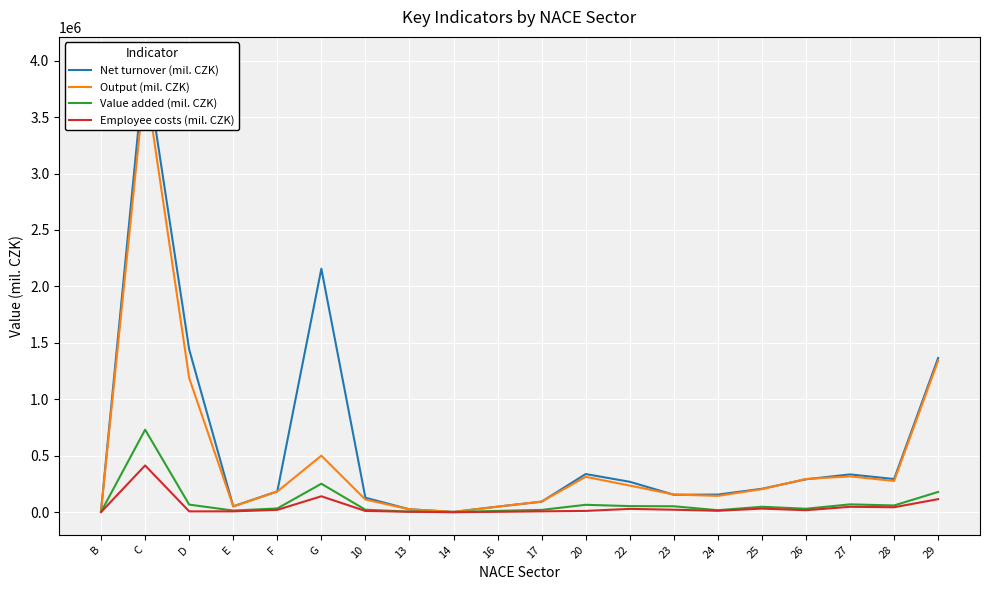

Reading left to right, transcribe all the data shown in this chart.

Net turnover (mil. CZK): B=15808.0	C=4009600.1	D=1441686.2	E=52771.4	F=185123.9	G=2156890.3	10=129148.3	13=26368.6	14=3878.8	16=50156.8	17=94207.0	20=338732.7	22=270295.1	23=155285.7	24=157005.7	25=208309.0	26=292174.3	27=335535.6	28=294661.1	29=1366597.8
Output (mil. CZK): B=14133.5	C=3836037.2	D=1188807.6	E=51944.2	F=184046.1	G=501396.2	10=112901.8	13=26703.9	14=3578.5	16=49663.0	17=95168.8	20=314203.5	22=236732.2	23=157576.3	24=145389.7	25=204955.3	26=295389.4	27=318160.5	28=277572.2	29=1342884.0
Value added (mil. CZK): B=4415.4	C=731532.6	D=68180.0	E=15467.3	F=34165.2	G=252988.1	10=22784.8	13=6100.7	14=1357.0	16=12492.8	17=21229.9	20=66491.9	22=54970.0	23=53429.6	24=18344.8	25=49061.4	26=31437.6	27=70374.4	28=60655.0	29=180312.1
Employee costs (mil. CZK): B=1899.1	C=414797.8	D=8325.6	E=8409.0	F=21727.2	G=141912.7	10=11932.7	13=4742.2	14=1106.9	16=4398.4	17=8541.7	20=12312.4	22=30358.0	23=22846.3	24=13458.5	25=32757.7	26=18678.5	27=48836.4	28=44797.3	29=116574.5